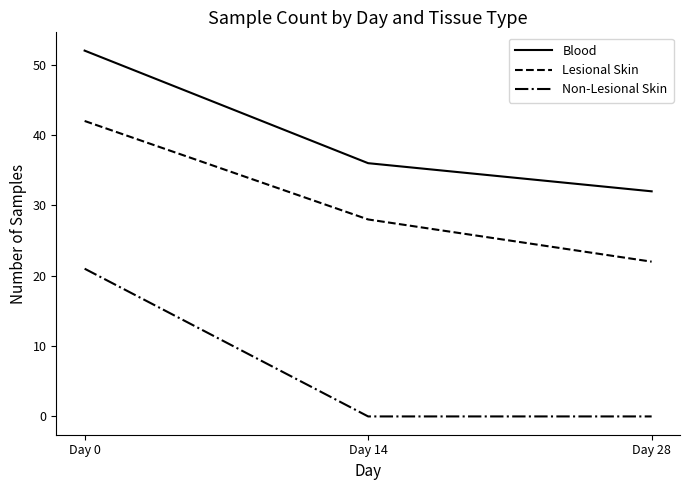

What is the average value of the Lesional Skin series?

31